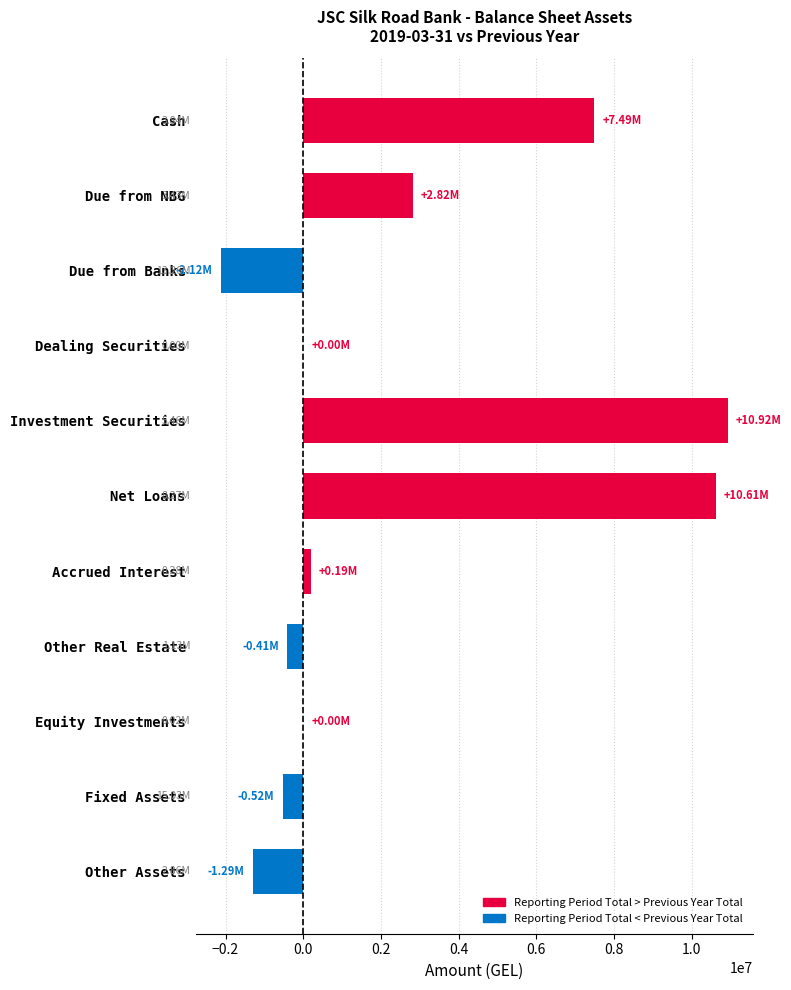

How many series are shown in this chart?

1